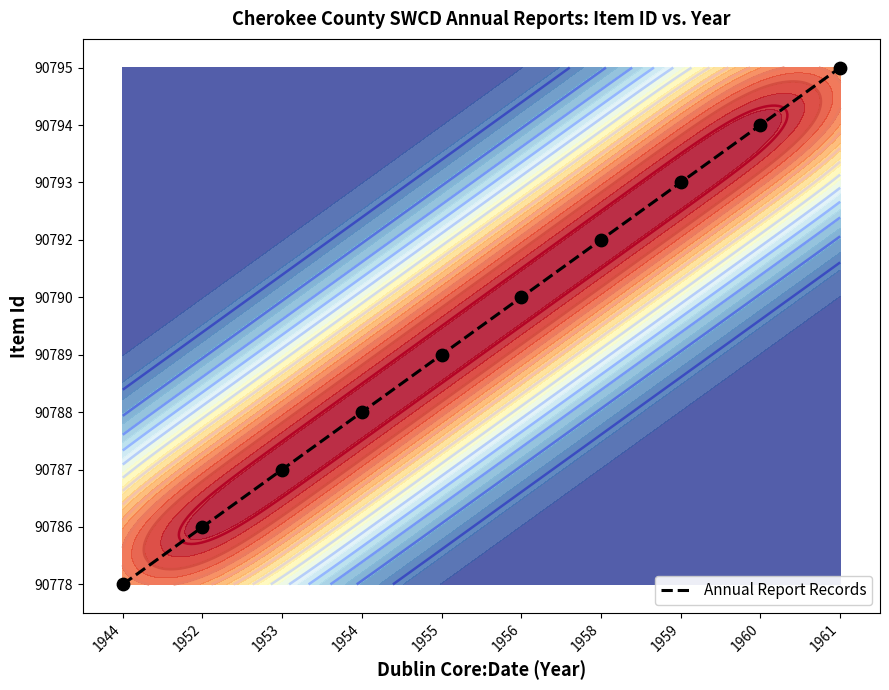

At which category does the chart reach its peak across all series?

1961